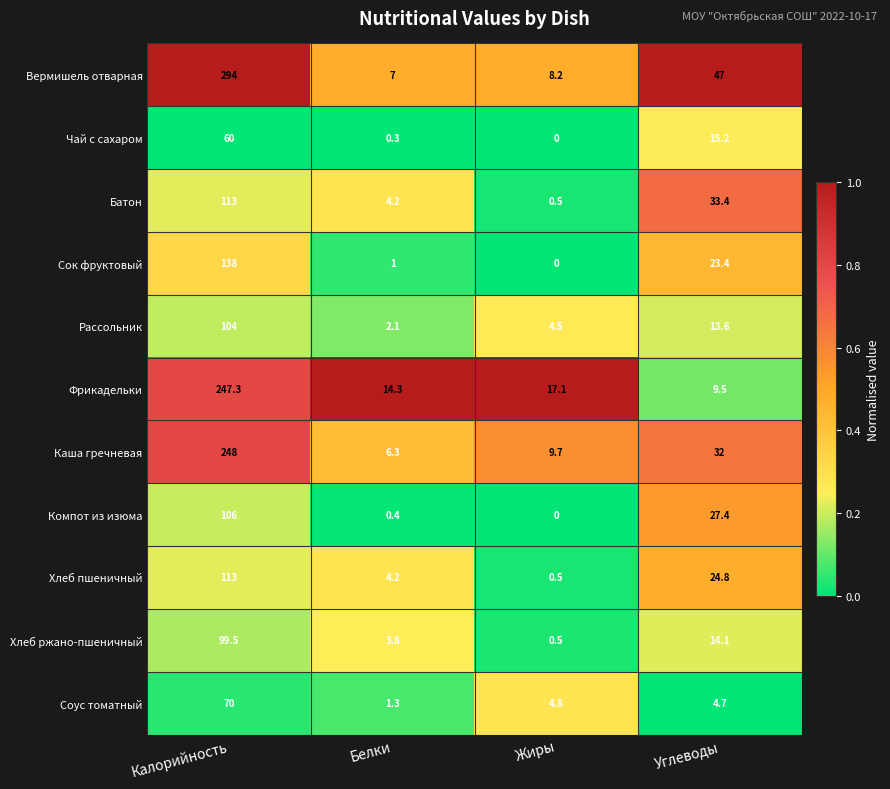

At which category is the sum across all series the highest?

Калорийность